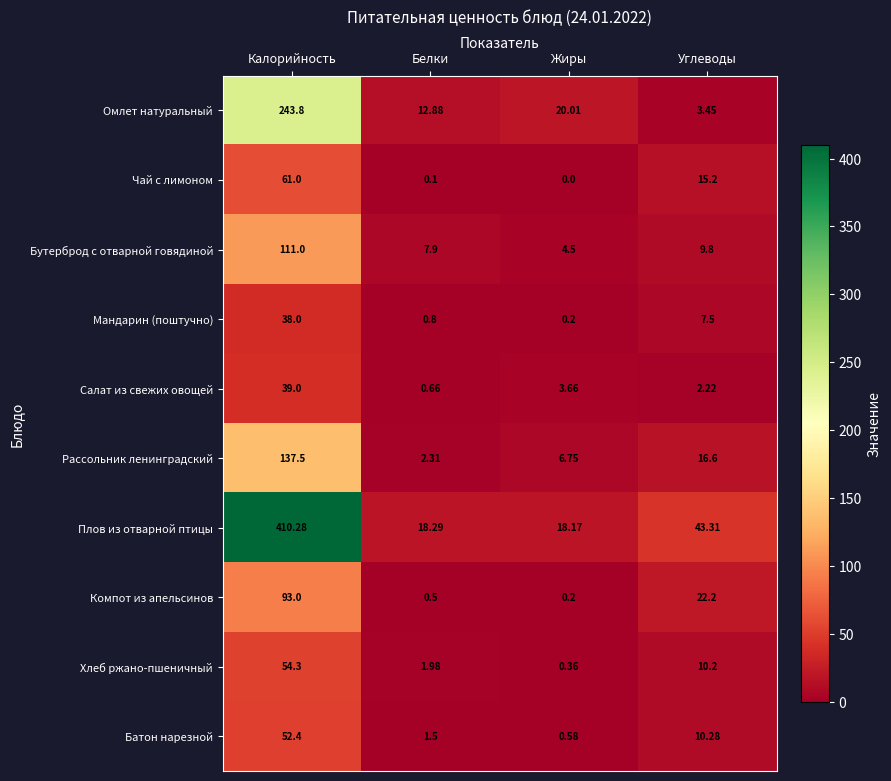

At which category is the sum across all series the highest?

Калорийность